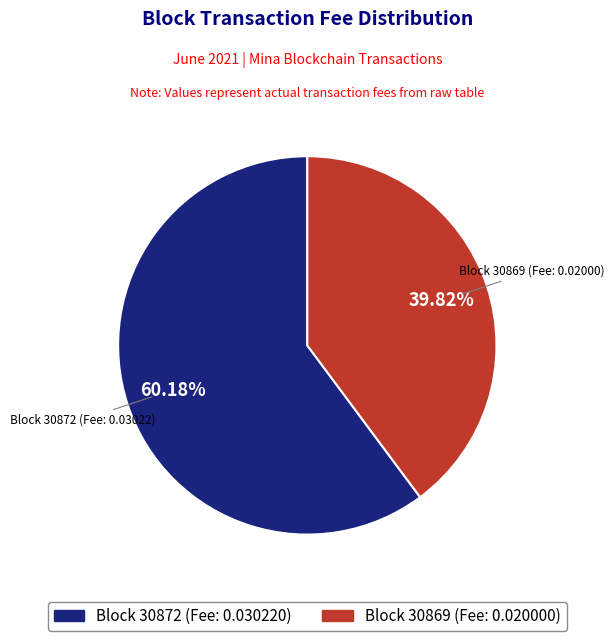

How many segments does this pie chart have?

2